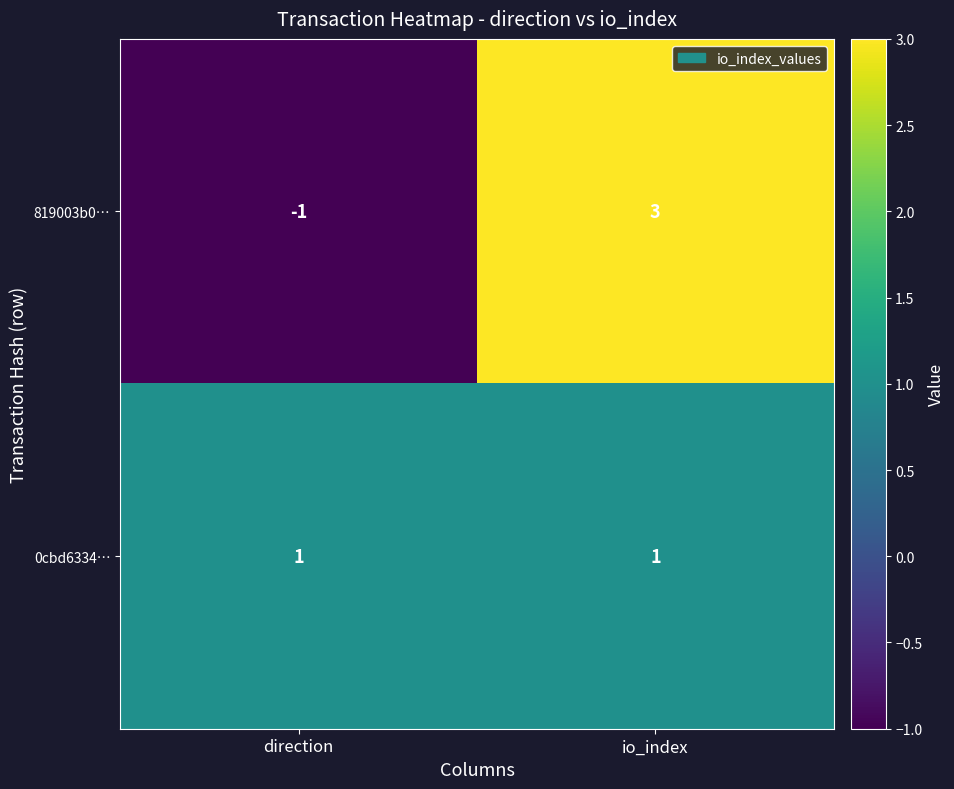

Count the number of categories in the chart.

2